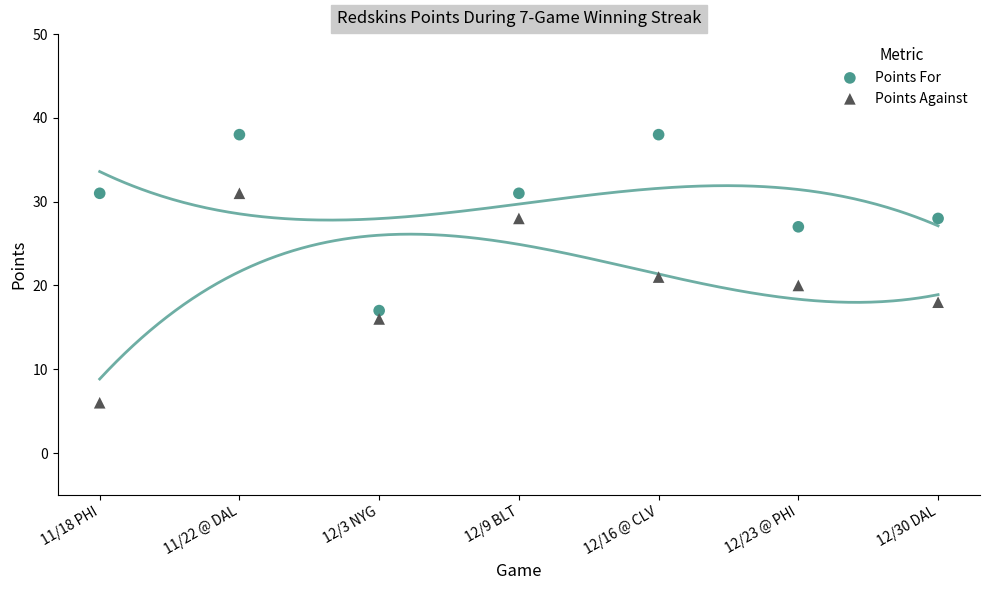

Which series has the largest Y range (max minus min)?

Points Against